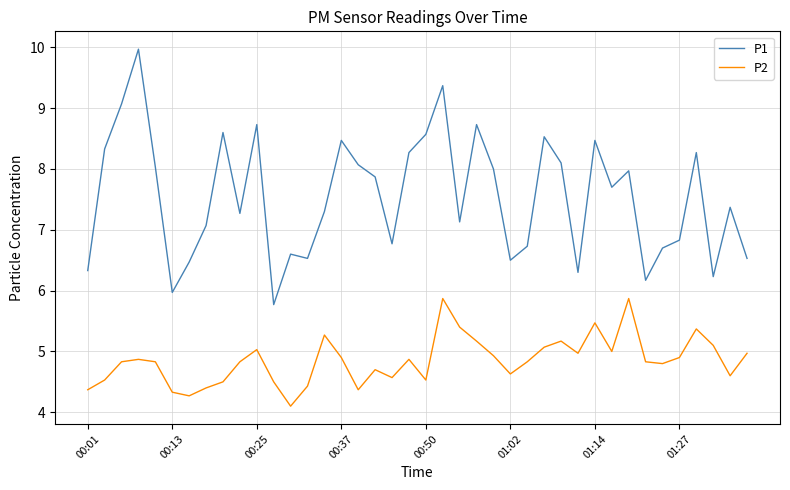

List the series in order of their peak value, highest first.

P1, P2